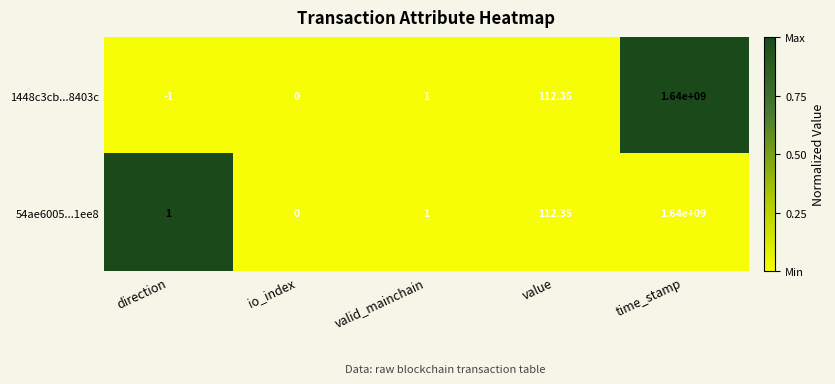

How many values in the 1448c3cb...8403c series are below 1?

2